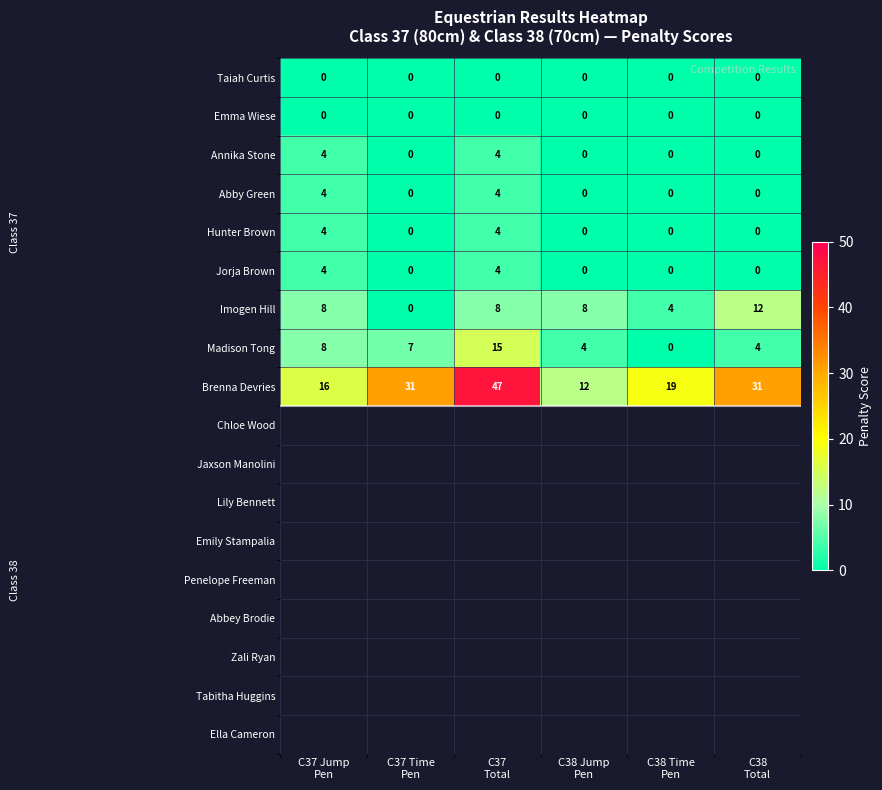

Which series has the largest total across all categories?

Brenna Devries